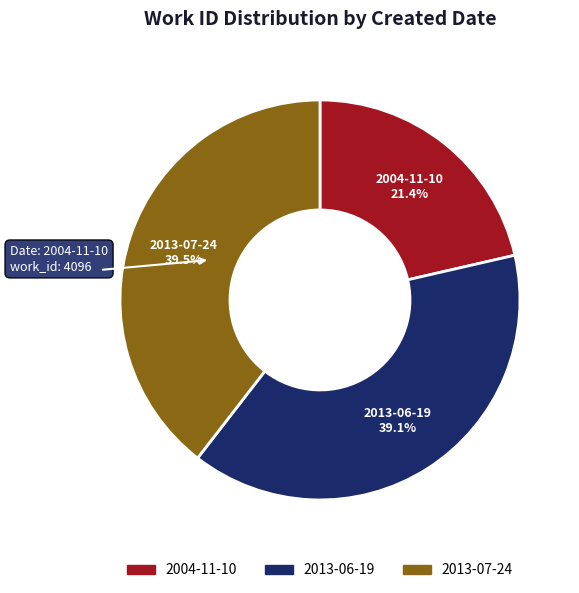

How much of the chart is everything except 2013-07-24?

60.5%